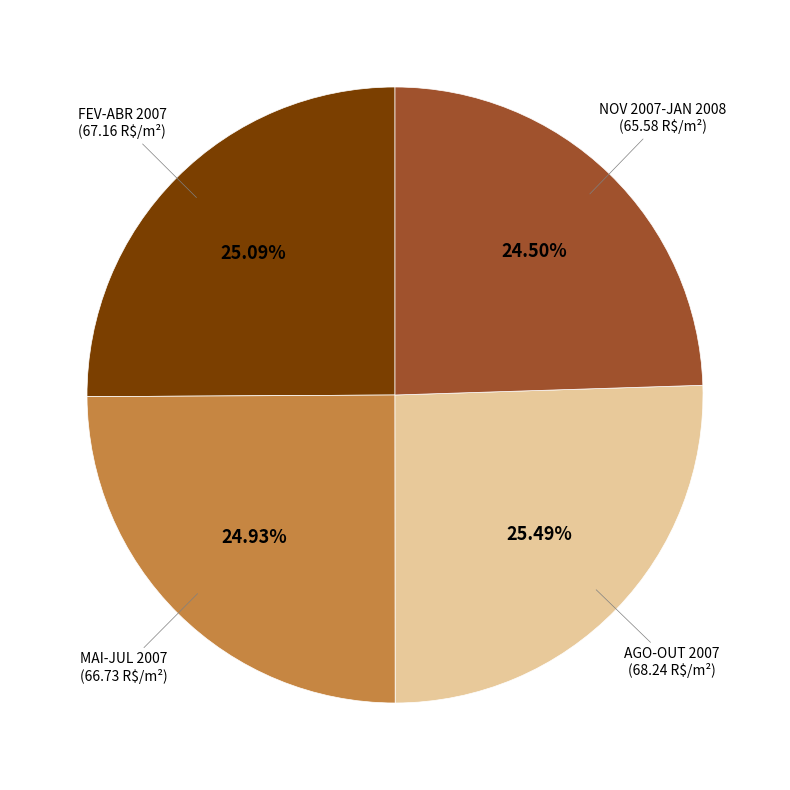

Is there any slice that represents more than half of the pie?

No